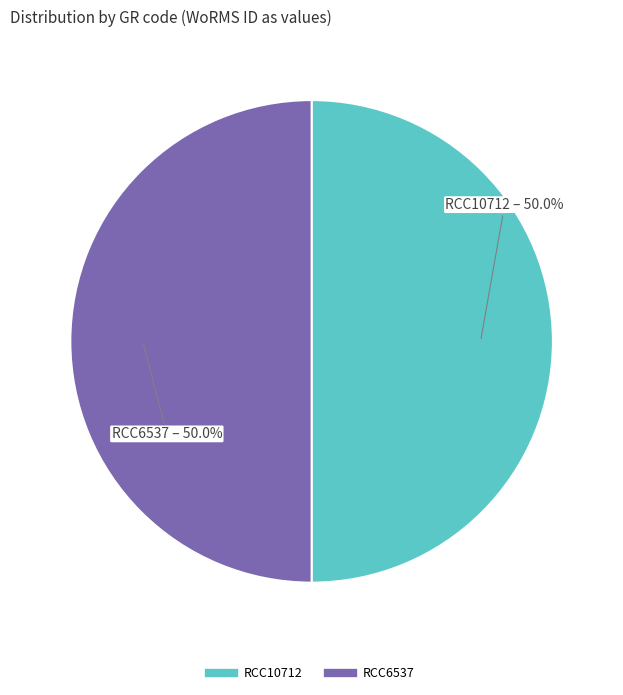

True or false: RCC10712 accounts for 50% of the total.

True